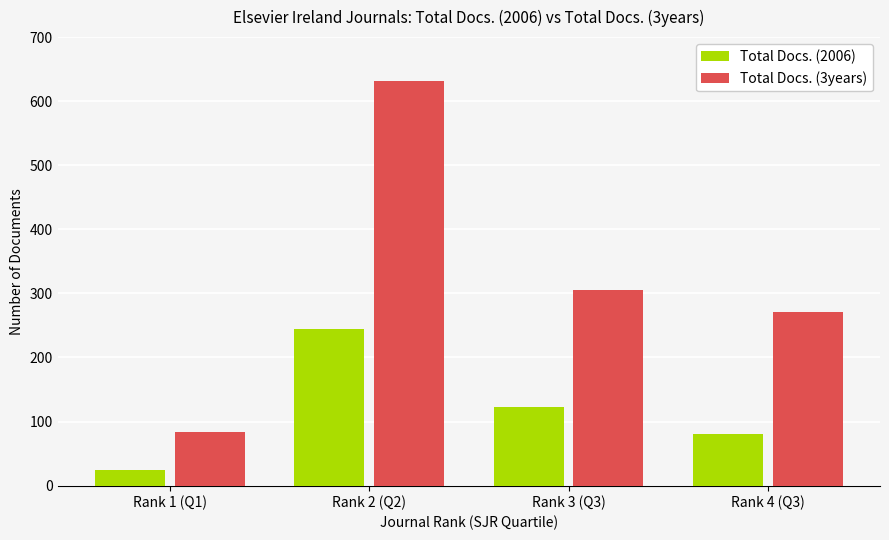

Where is Total Docs. (3years) nearest to the value 357?

Rank 3 (Q3)